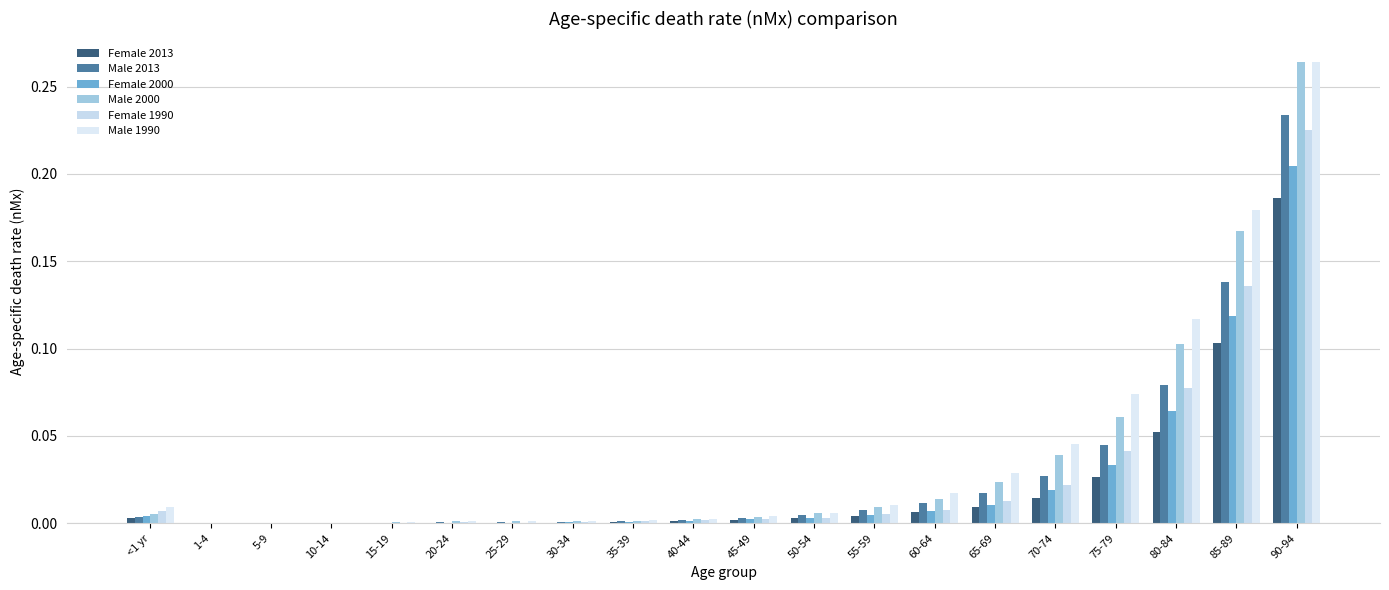

How many categories are shown in the chart?

20